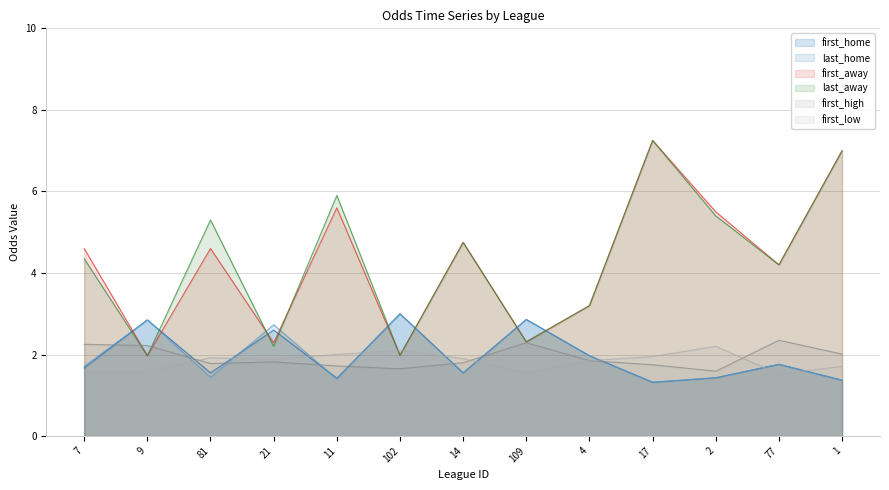

What is the lowest value of the last_away series?

2.0